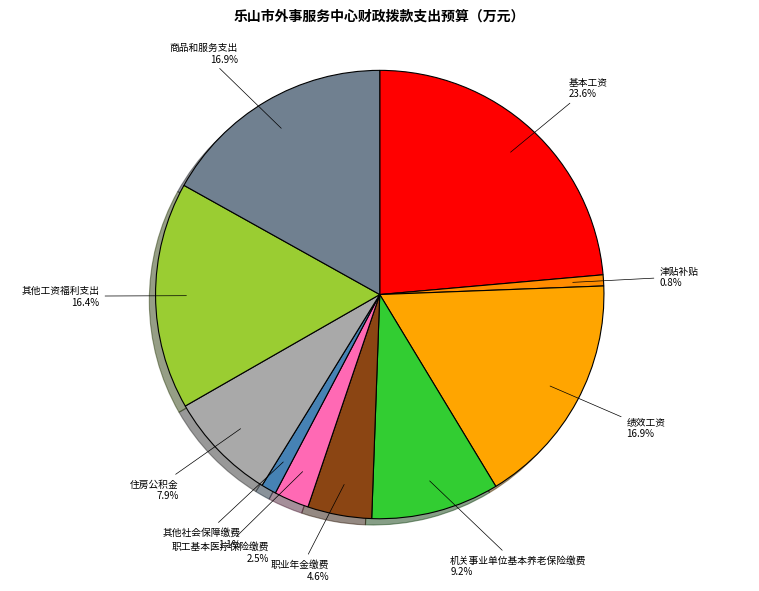

Count the number of slices in the pie.

10